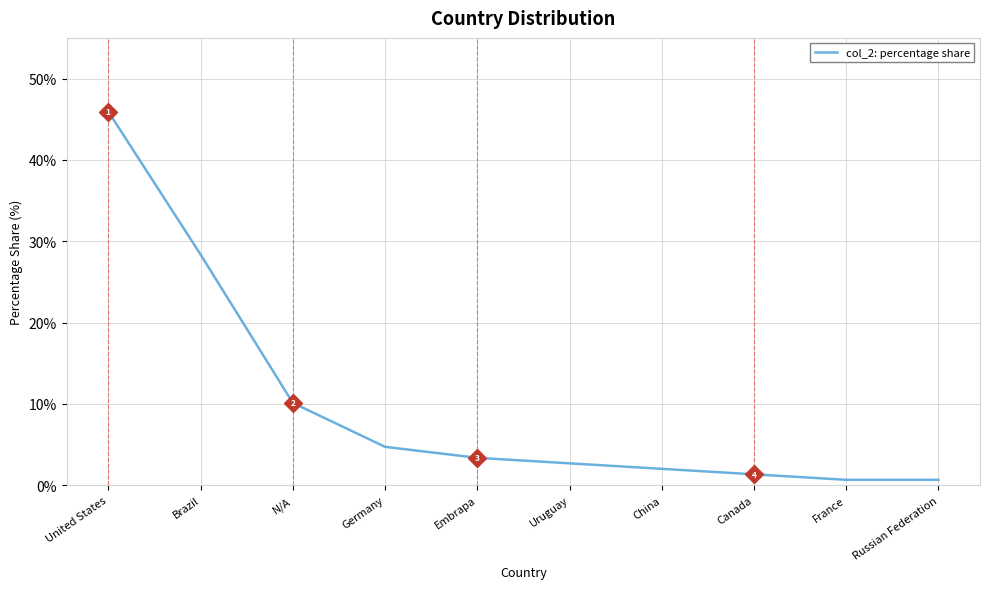

What is the smallest value displayed?

0.7